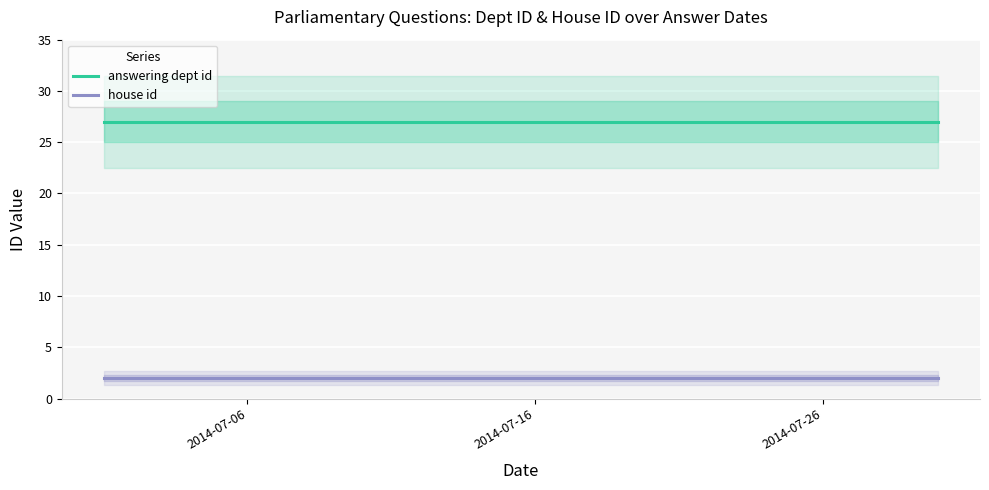

At which label does house id reach its minimum?

2014-07-06